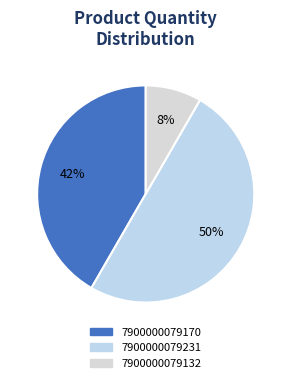

Approximately how many times larger is the value at 7900000079170 compared to 7900000079231?

0.8